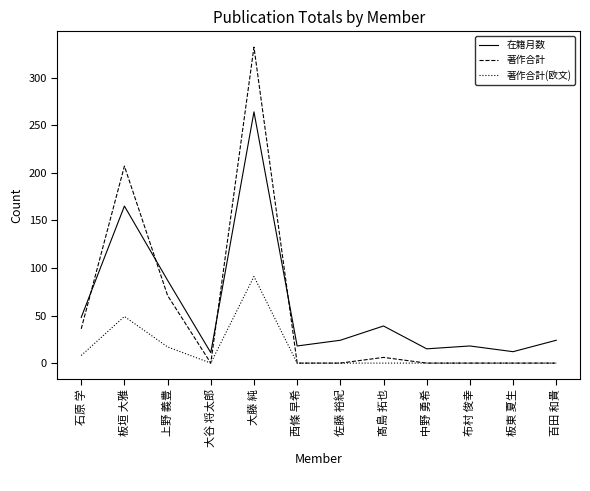

Which series ends up on top after the final intersection of 在籍月数 and 著作合計?

在籍月数